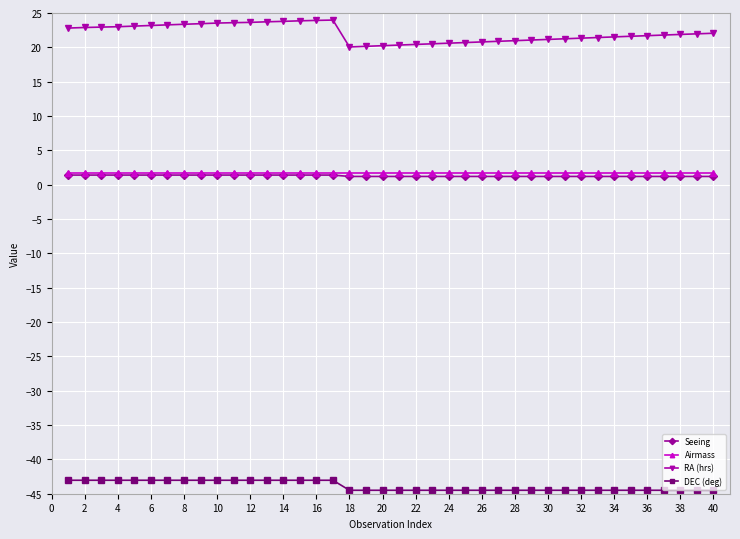

At how many categories does at least one series exceed 14?

40